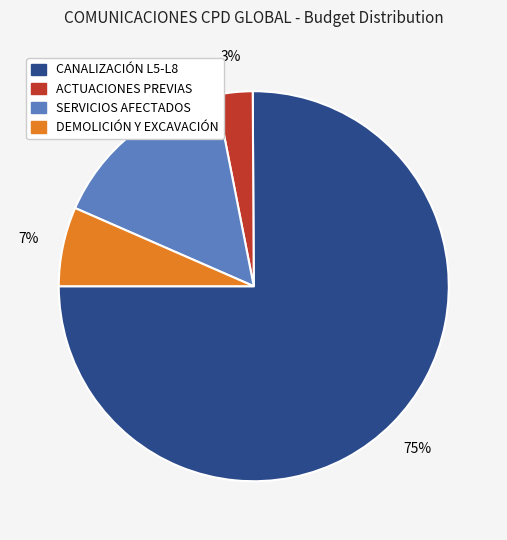

Does CANALIZACIÓN L5-L8 account for over 50% of the chart?

Yes